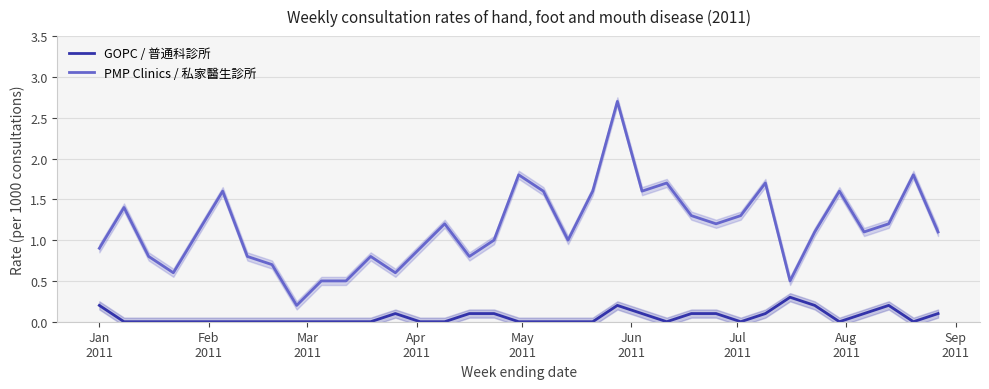

List the series in order of their overall mean, lowest first.

GOPC / 普通科診所, PMP Clinics / 私家醫生診所